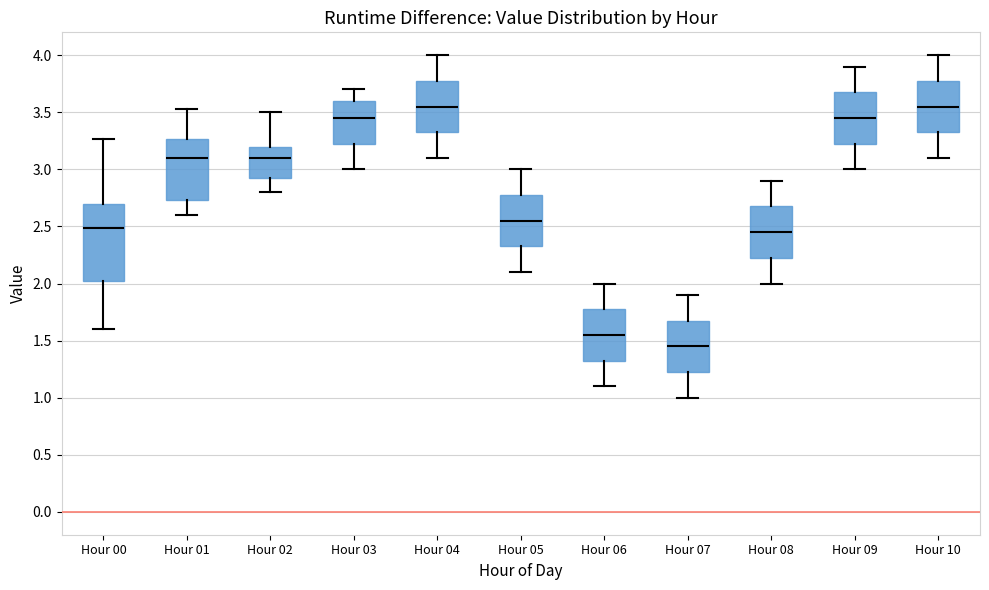

Which box is the tallest, from its lower edge to its upper edge?

Hour 00